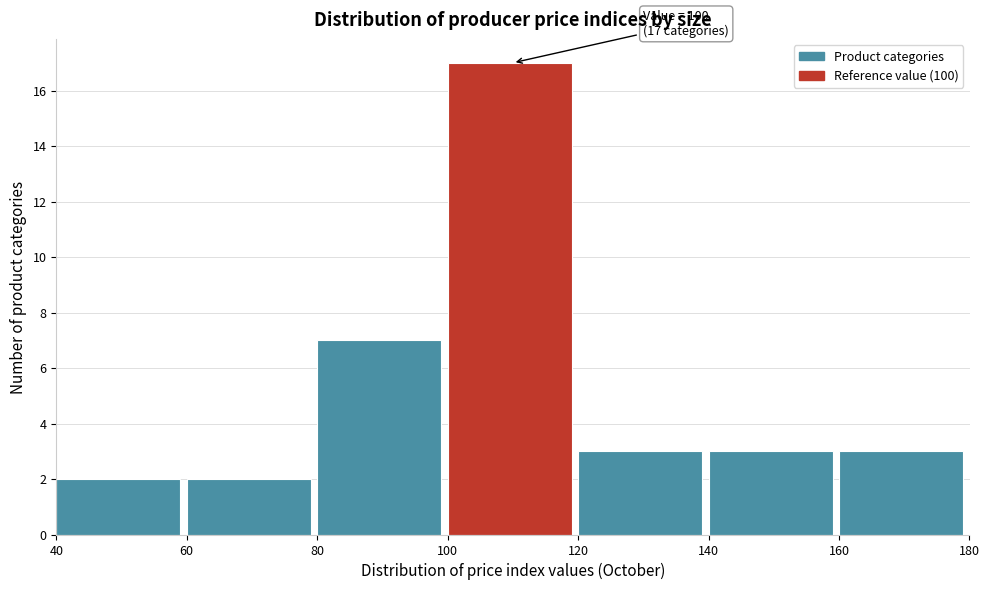

Which range on the x-axis has the tallest bar?

100 to 120